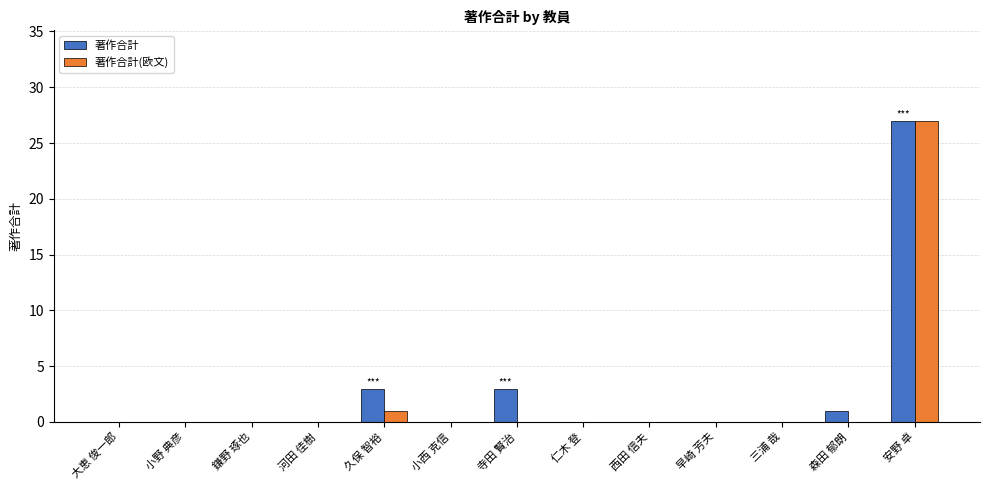

Reading left to right, list all the values displayed in this chart.

著作合計: 大恵 俊一郎=0	小野 典彦=0	鎌野 琢也=0	河田 佳樹=0	久保 智裕=3	小西 克信=0	寺田 賢治=3	仁木 登=0	西田 信夫=0	早崎 芳夫=0	三浦 哉=0	森田 郁朗=1	安野 卓=27
著作合計(欧文): 大恵 俊一郎=0	小野 典彦=0	鎌野 琢也=0	河田 佳樹=0	久保 智裕=1	小西 克信=0	寺田 賢治=0	仁木 登=0	西田 信夫=0	早崎 芳夫=0	三浦 哉=0	森田 郁朗=0	安野 卓=27